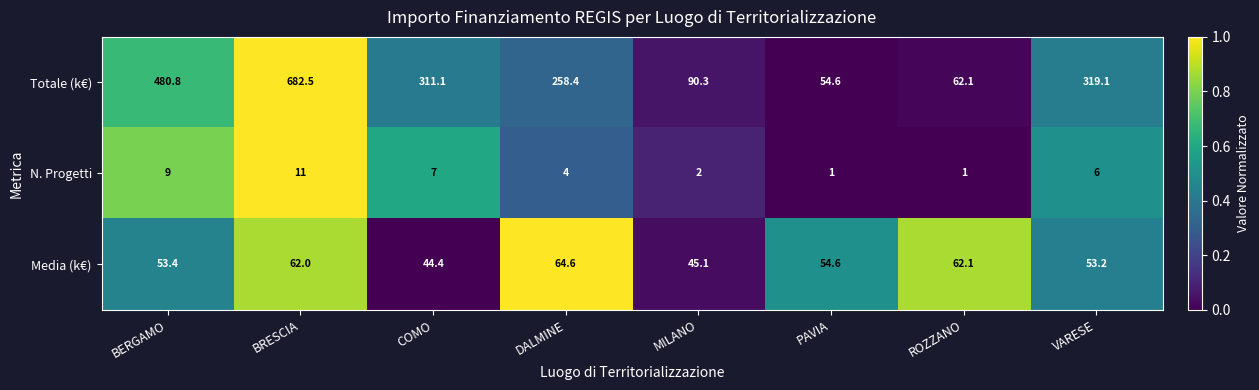

What is the spread (max minus min) of values at BRESCIA?

671.5